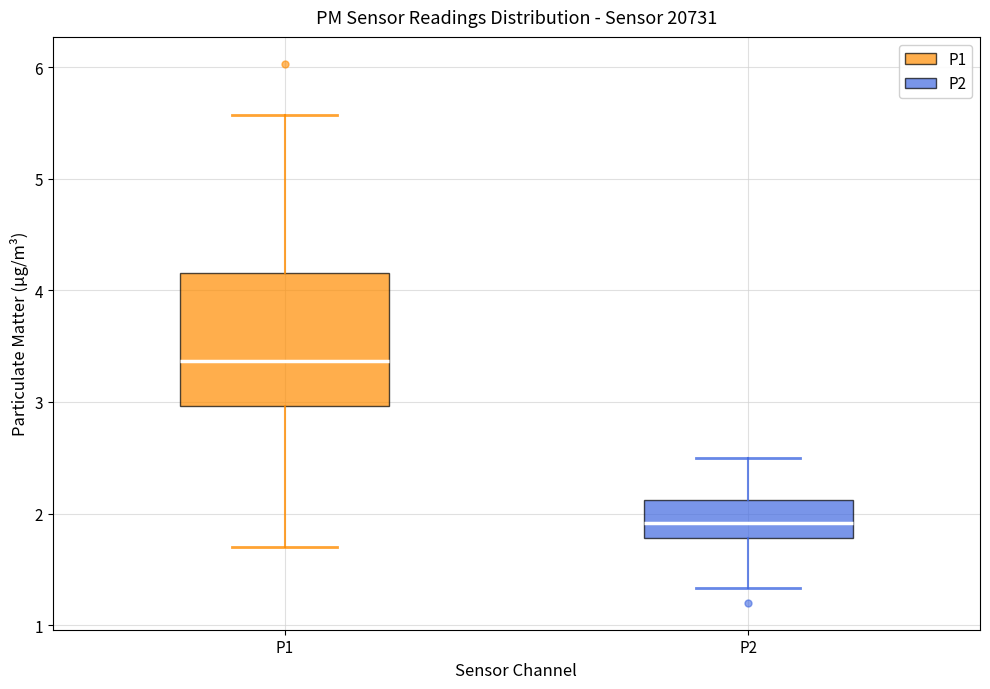

Which box is the tallest, from its lower edge to its upper edge?

P1